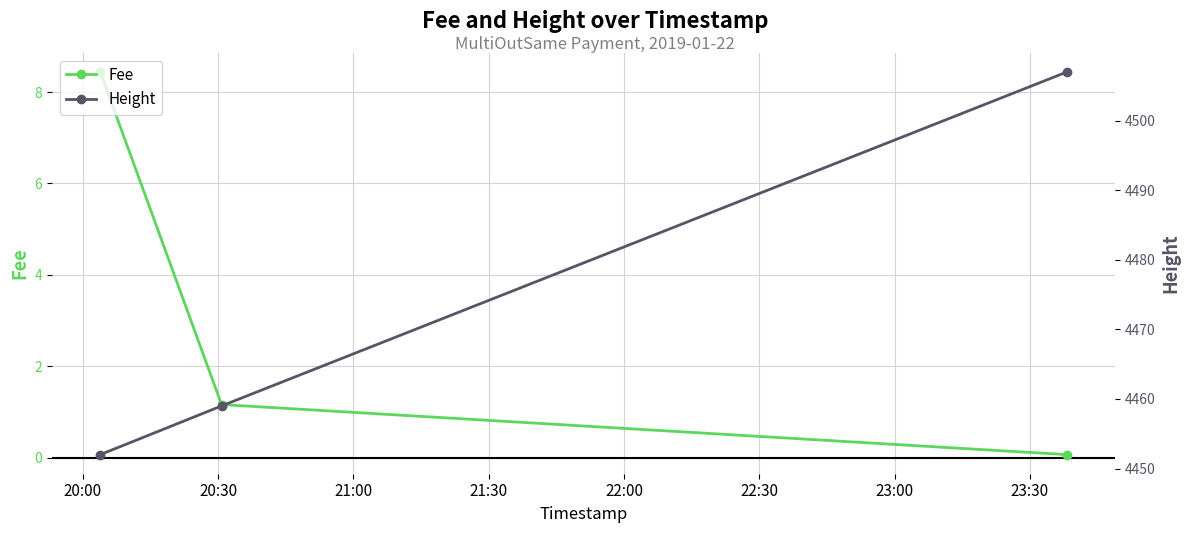

Is the value of Fee at 21:00 greater than the value of Height at 21:00?

No